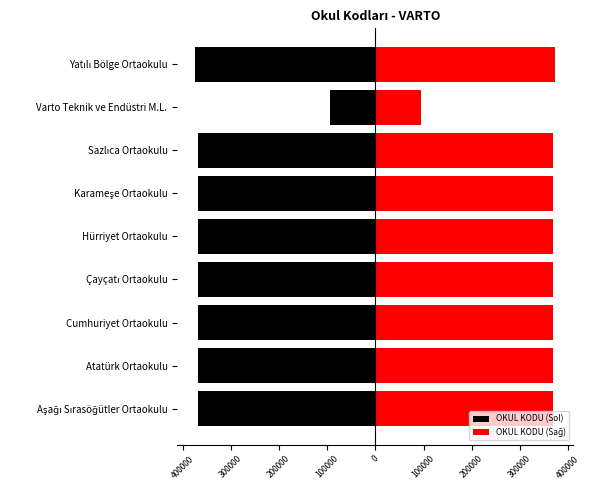

How many data points does each series have?

9